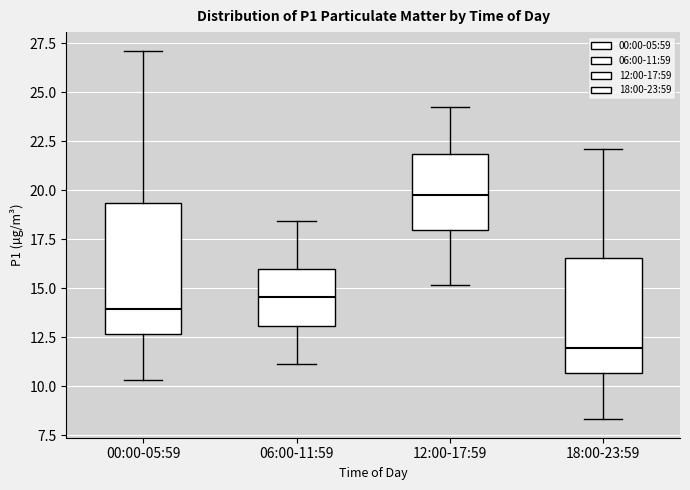

Where does the lower whisker of the box for 12:00-17:59 end on the y-axis? The values are not printed on the chart, so give them approximately, as read against the axis.

15.0